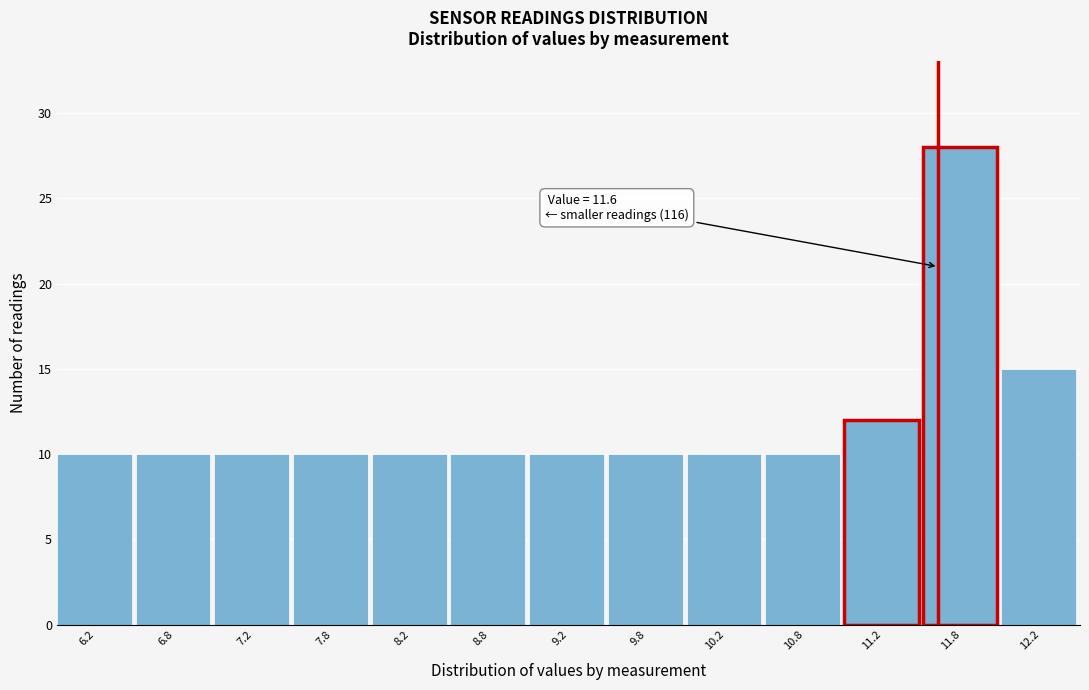

Over which range of the x-axis is the bar tallest?

11.5 to 12.0